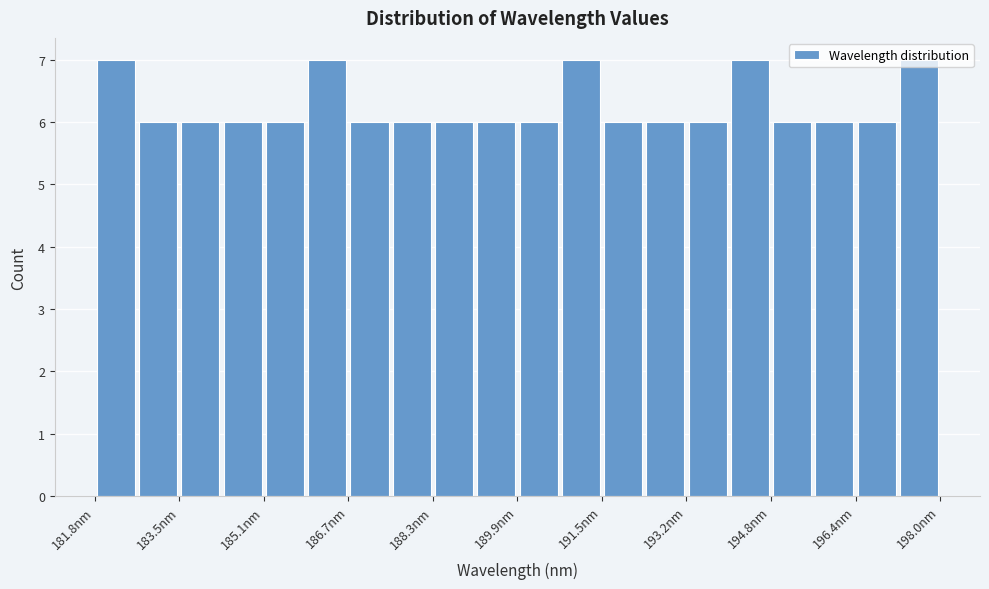

Reading left to right, transcribe this chart: for each bar, give the range it covers on the x-axis and its height. Neither the bar edges nor the heights are printed on the chart, so give them approximately, as read against the axes.

181.8 to 182.6: 7
182.6 to 183.4: 6
183.4 to 184.2: 6
184.2 to 185.0: 6
185.0 to 185.8: 6
185.8 to 186.6: 7
186.6 to 187.6: 6
187.6 to 188.4: 6
188.4 to 189.2: 6
189.2 to 190.0: 6
190.0 to 190.8: 6
190.8 to 191.6: 7
191.6 to 192.4: 6
192.4 to 193.2: 6
193.2 to 194.0: 6
194.0 to 194.8: 7
194.8 to 195.6: 6
195.6 to 196.4: 6
196.4 to 197.2: 6
197.2 to 198.0: 7